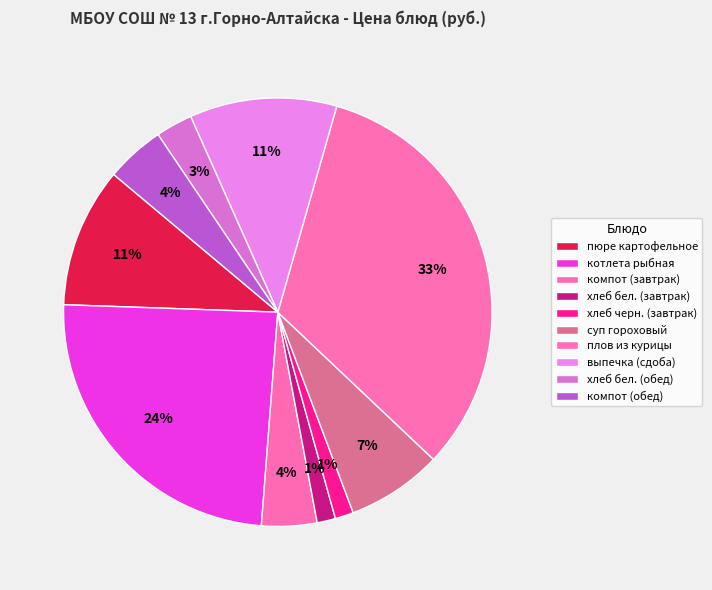

How many slices are in this pie chart?

10